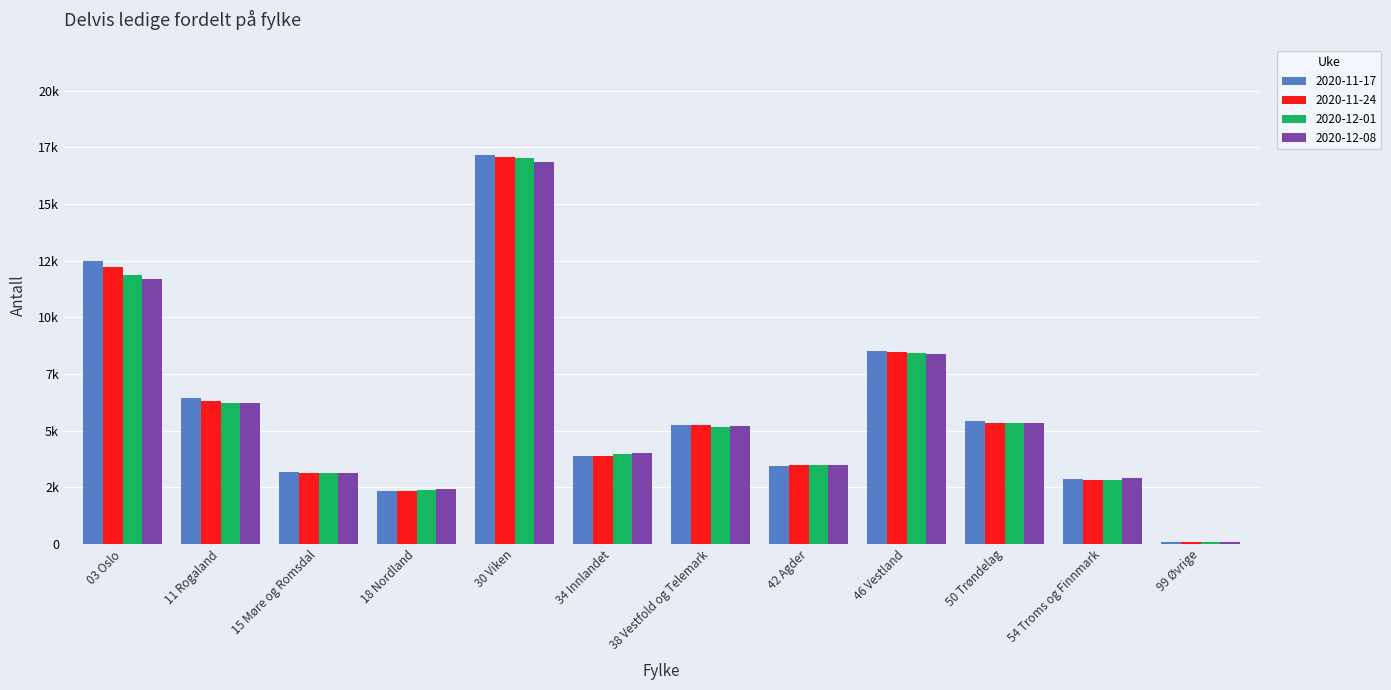

Which label corresponds to the largest value in the chart?

30 Viken